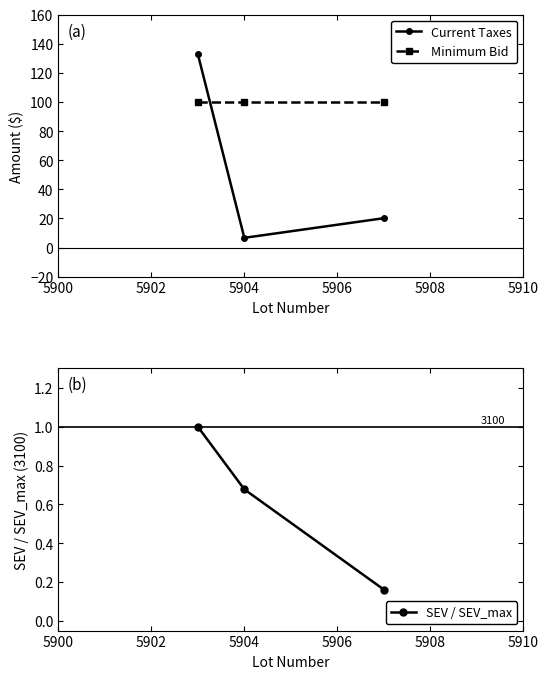

What is the value of the Current Taxes point at the 2nd from the left?

6.7